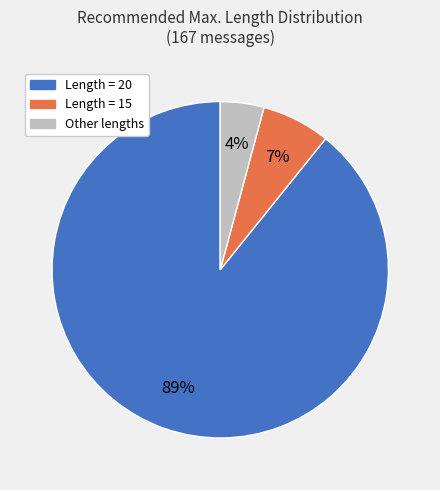

To the nearest percent, what is the average slice percentage?

33%